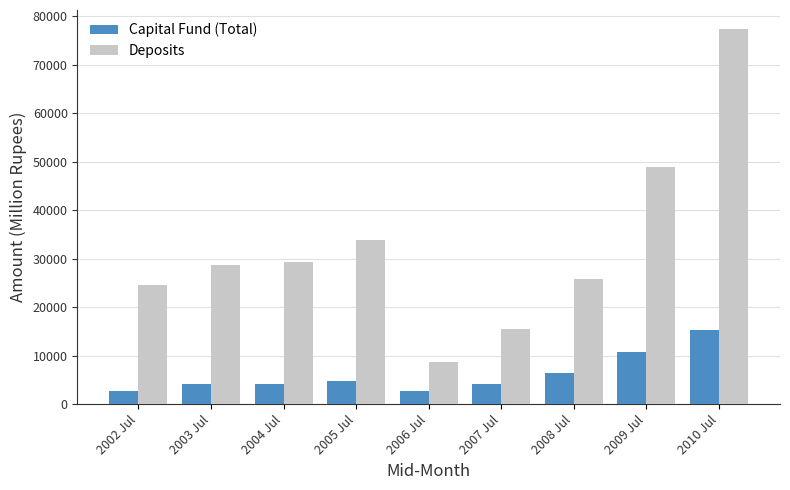

What is the total value across all series at 2003 Jul?

32924.9